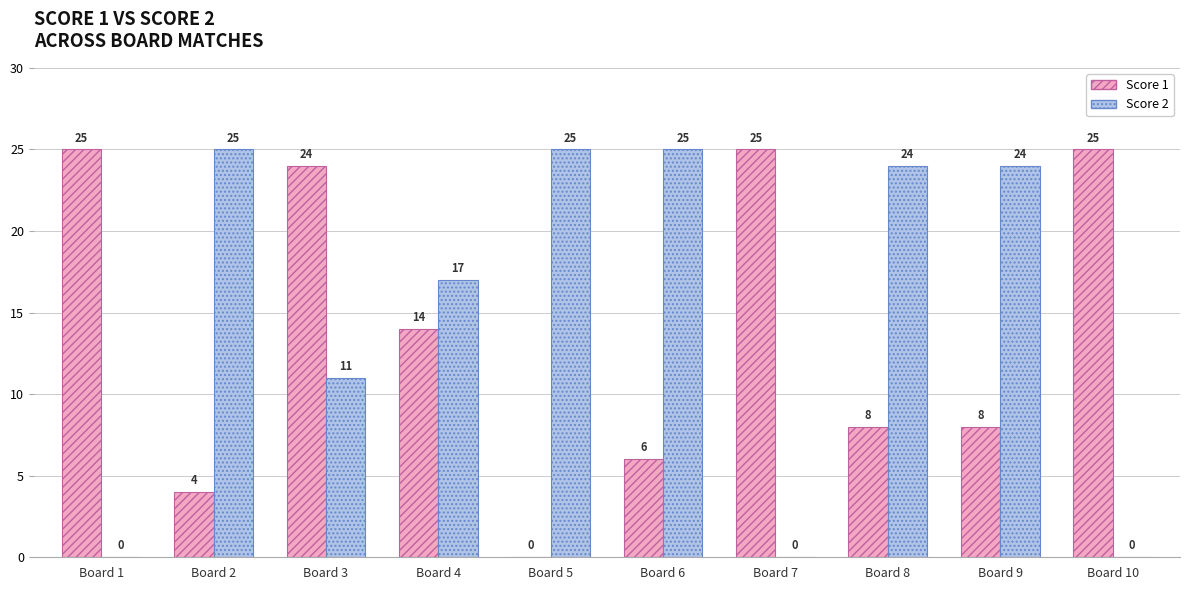

True or false: Score 2 has a value of 24 at Board 9.

True